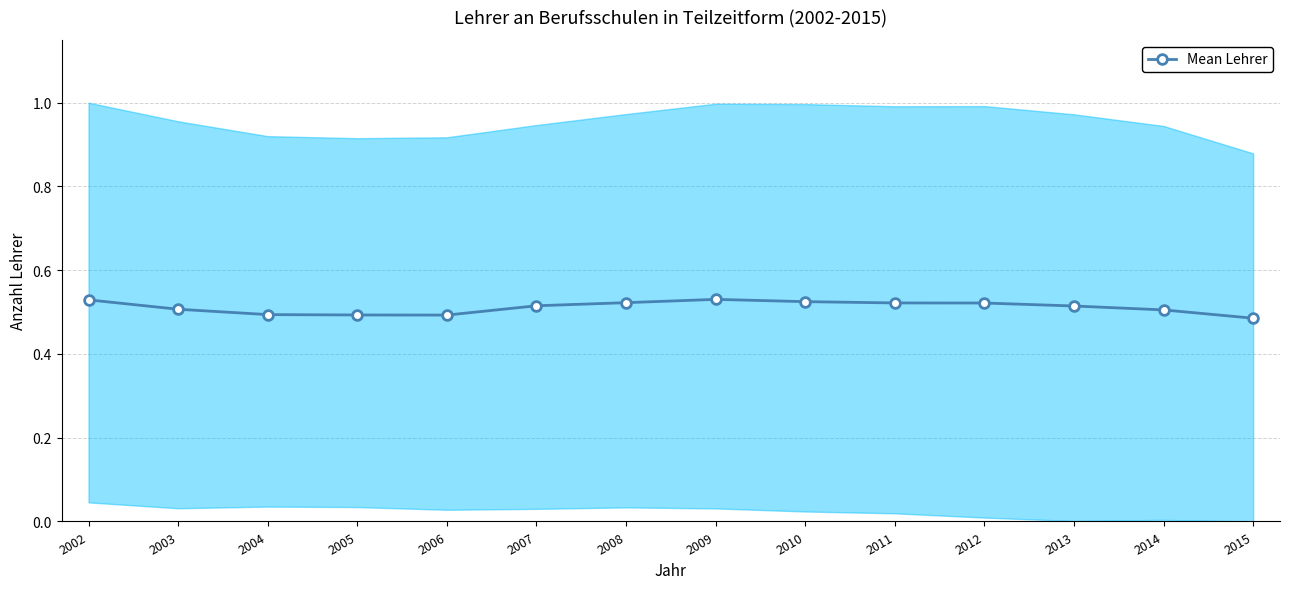

The value at 2007 is 0.5. True or false?

True